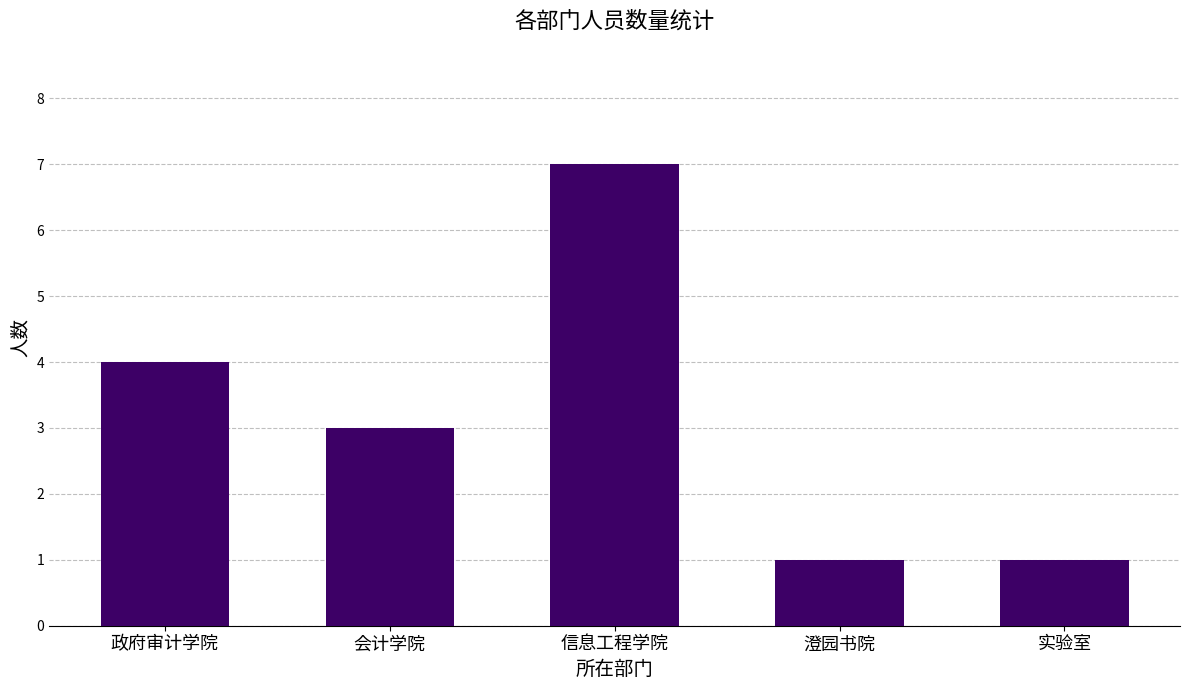

The value at 实验室 is 0. True or false?

False